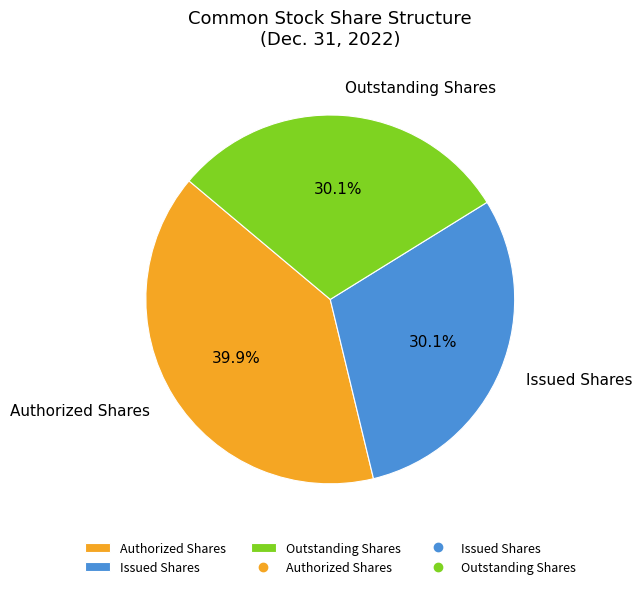

Is there any slice that represents more than half of the pie?

No